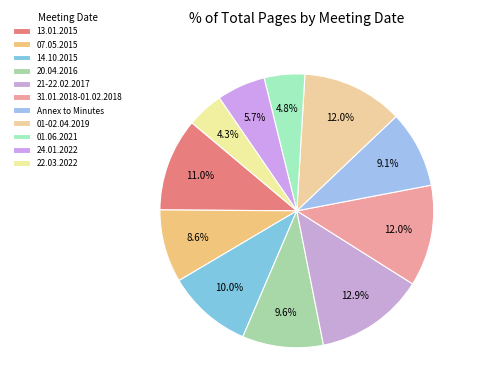

How many segments does this pie chart have?

11